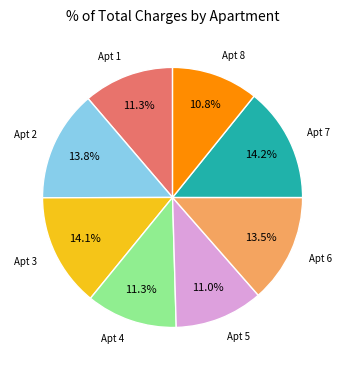

Does any single category account for the majority?

No